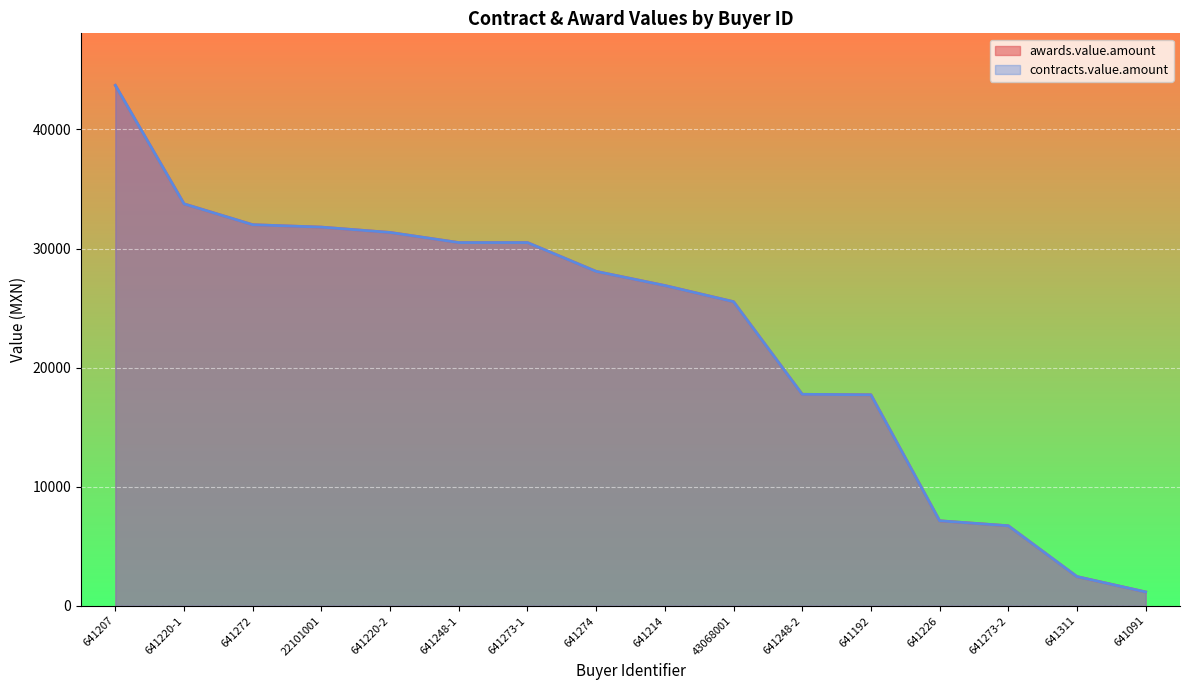

At which label is contracts.value.amount closest to 22432?

43068001